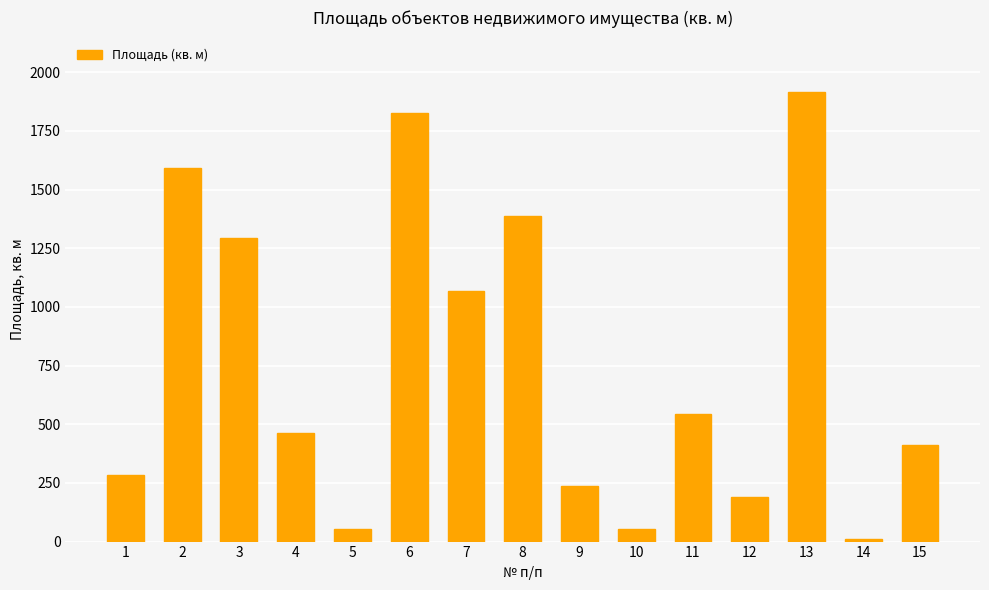

How many series are shown in this chart?

1